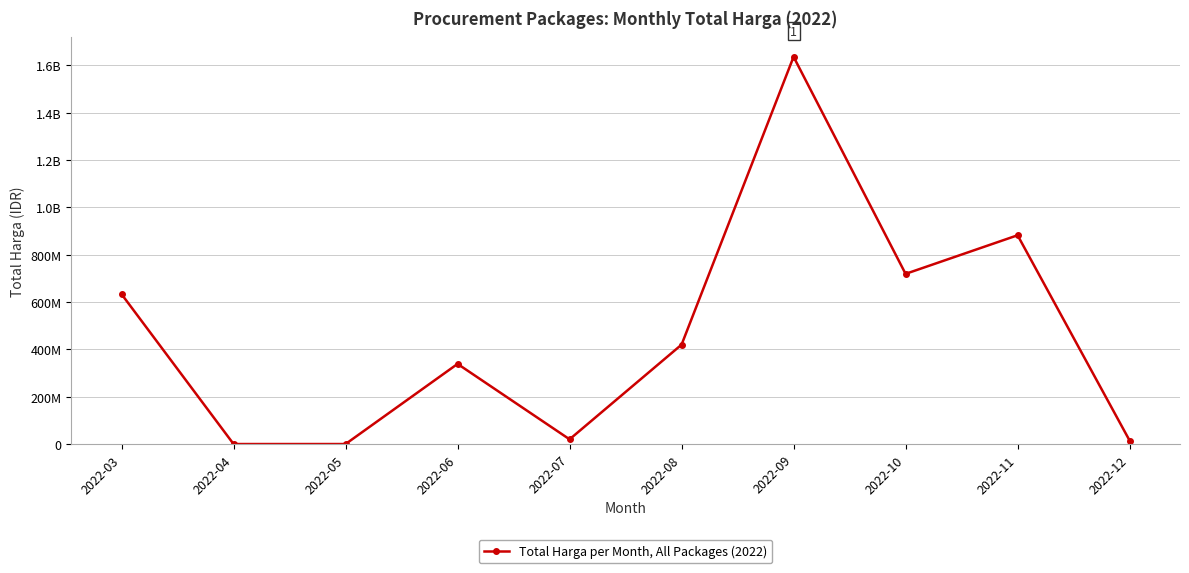

How many data points are less than 420075000?

5